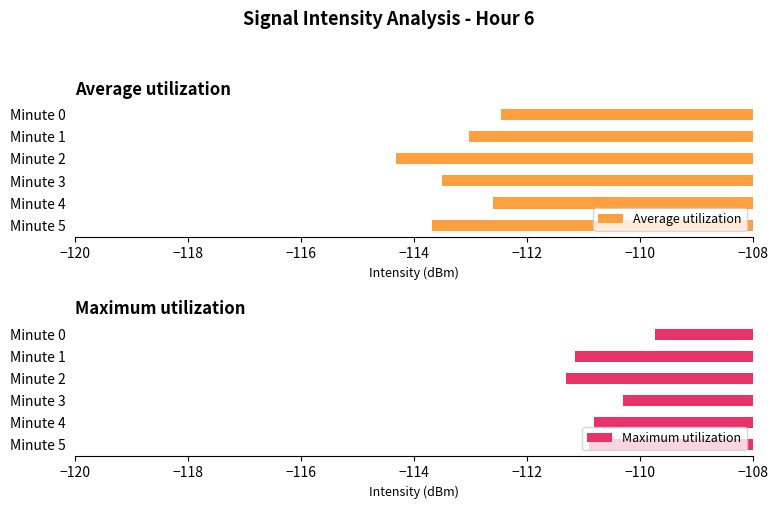

Is it true that Average utilization equals -112.5 at Minute 0?

True